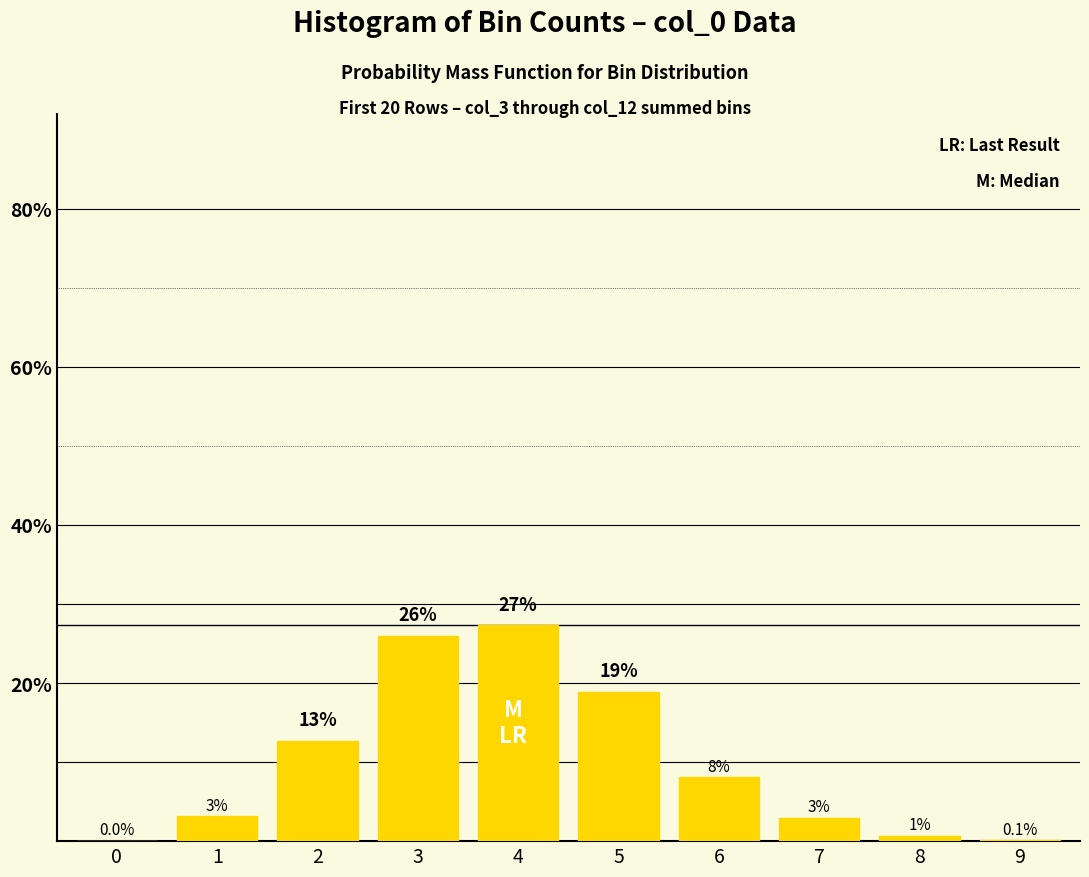

What is the sum of all values?

100.0